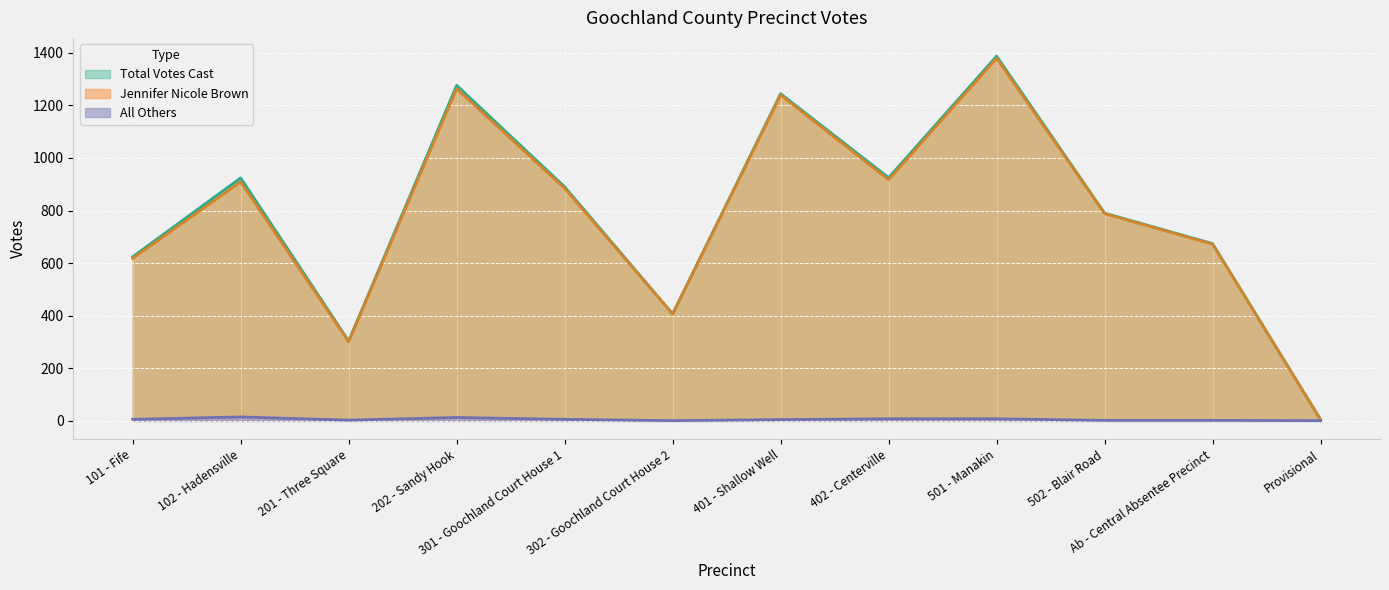

What is the label of the 11th point from the left?

Ab - Central Absentee Precinct